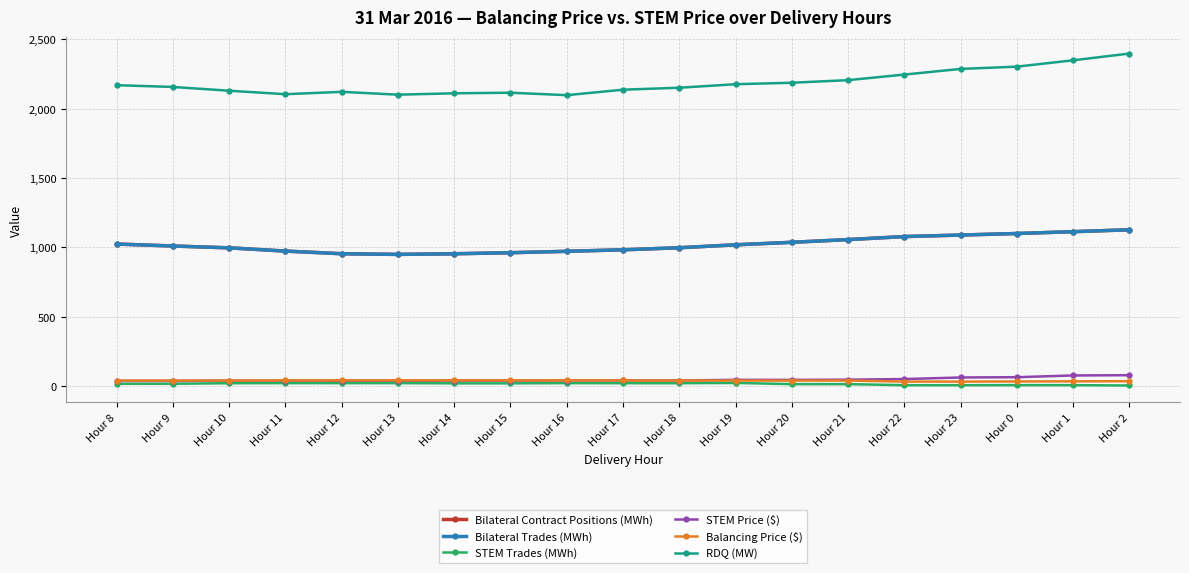

Is this an area chart (filled region under the line)?

No